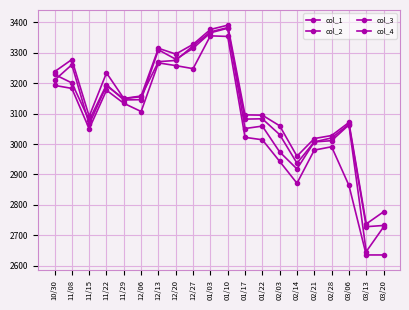

True or false: col_3 has a value of 885 at 02/21.

False